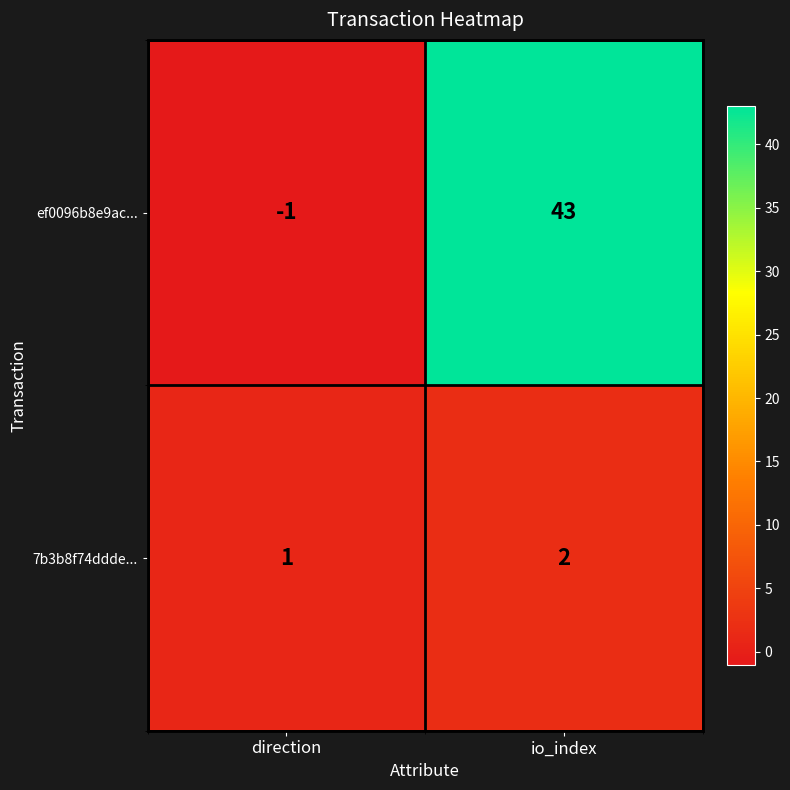

Which category has the highest value across all series?

io_index